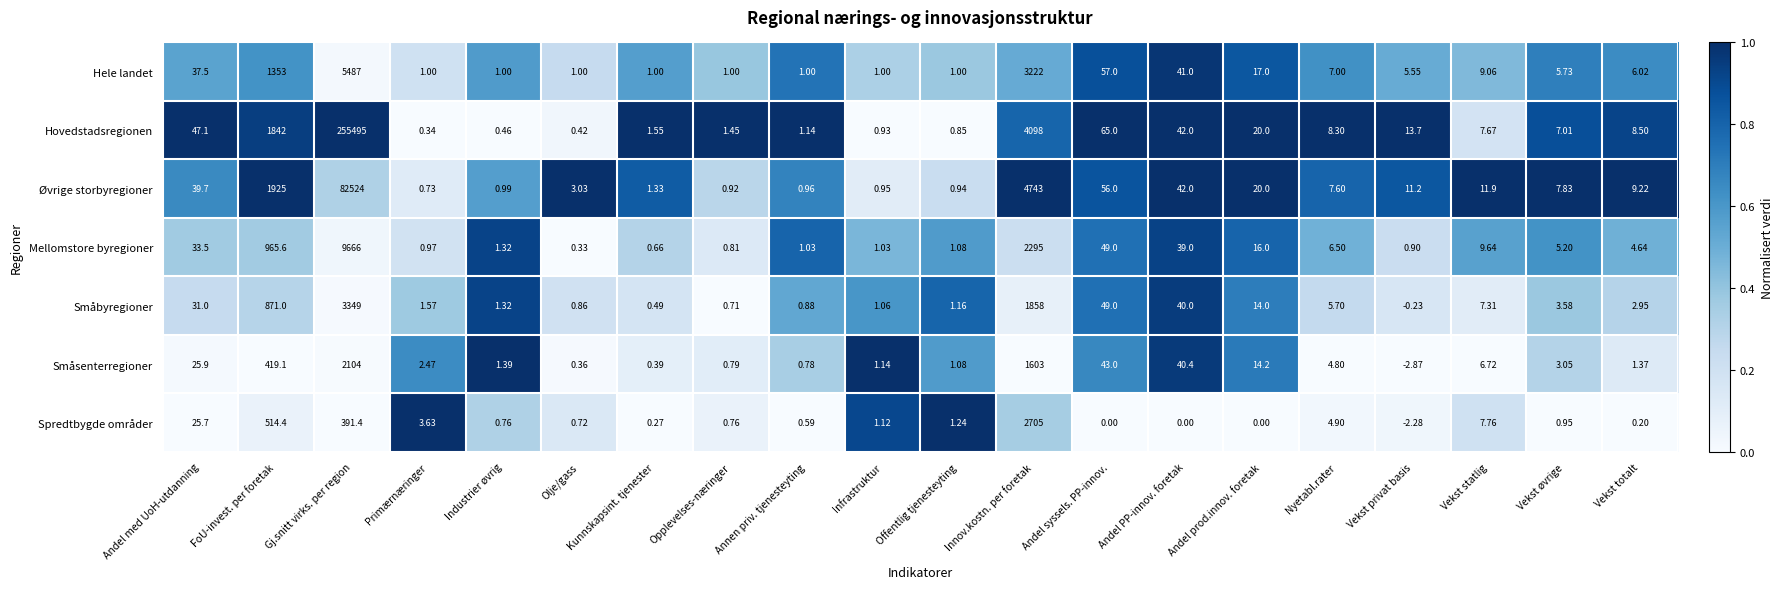

Which series changed the most between Kunnskapsint. tjenester and Vekst privat basis?

Hovedstadsregionen